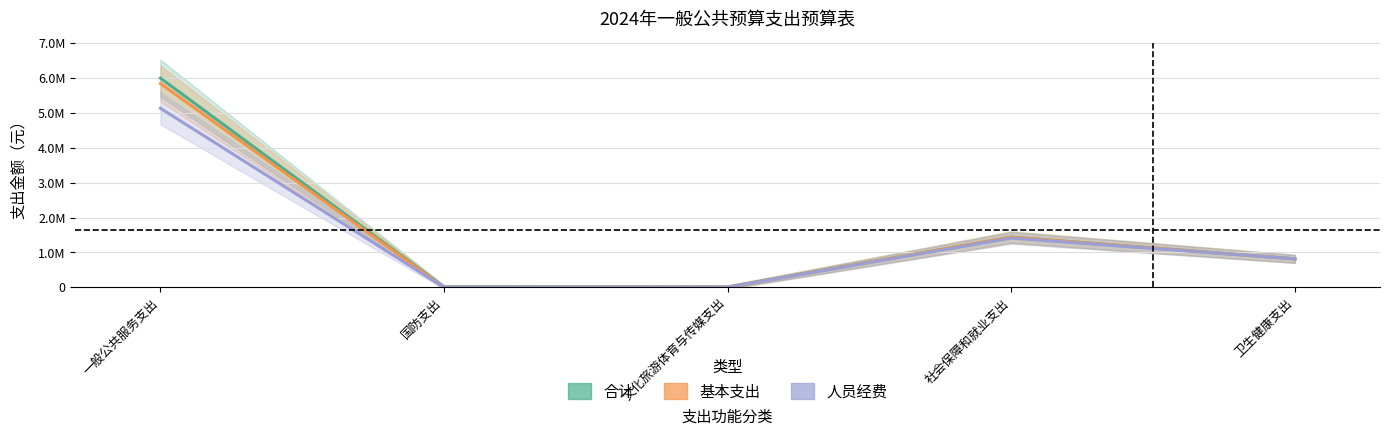

What is the label of the 5th point from the right?

一般公共服务支出